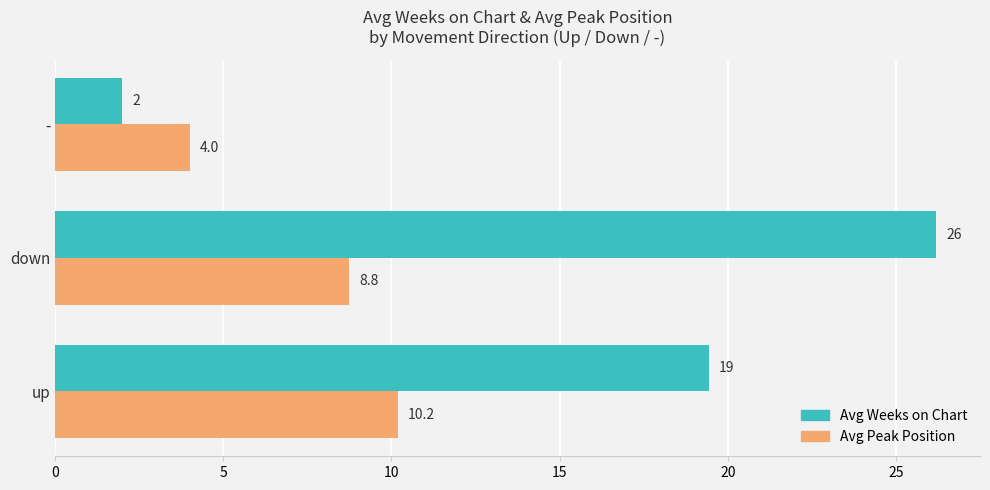

The value of Avg Weeks on Chart at down is 26.2. True or false?

True